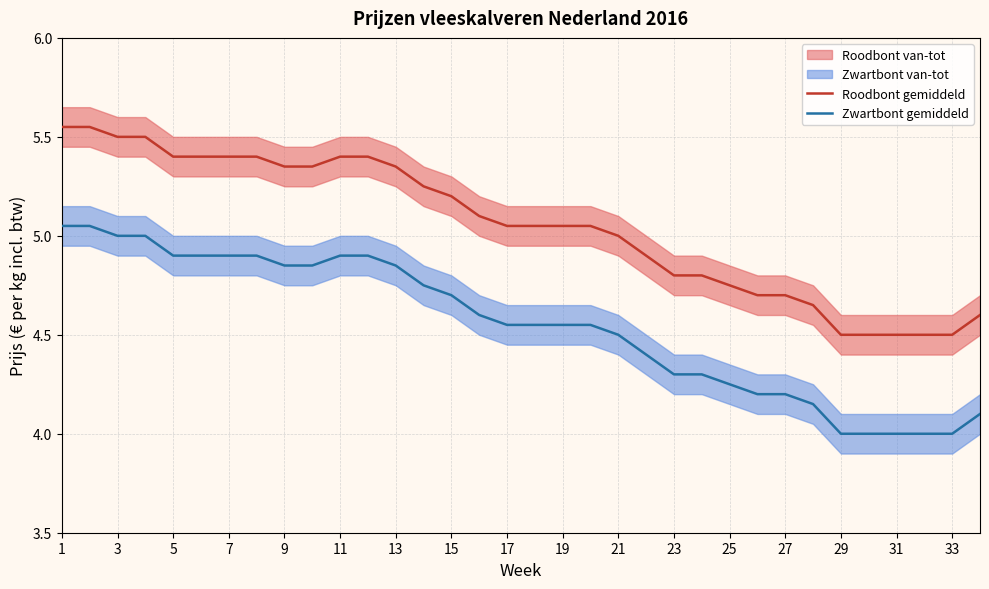

The Zwartbont gemiddeld series shows 4.3 at 23. True or false?

True